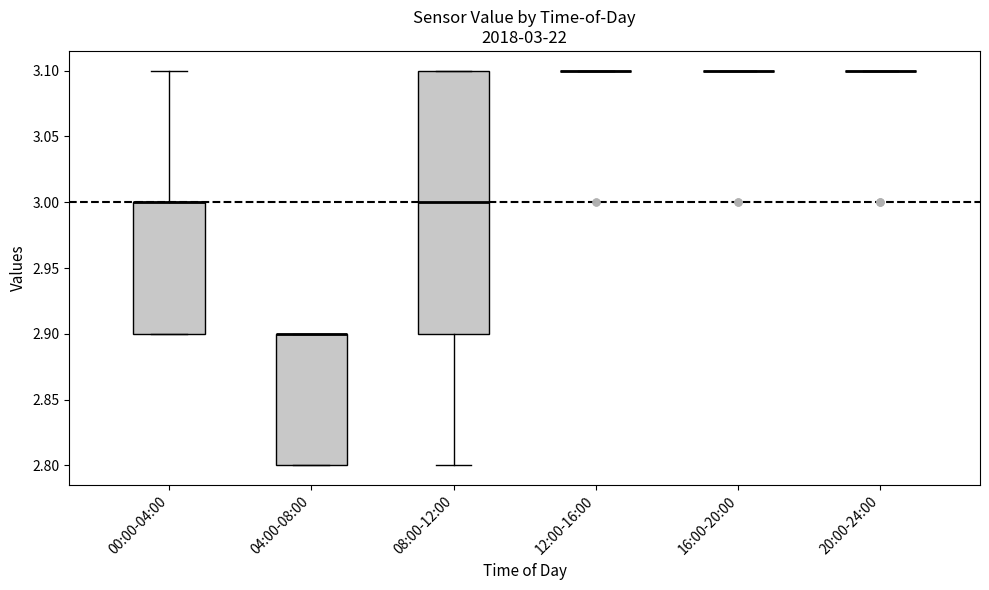

Comparing the boxes themselves (not the whiskers), which one is the tallest?

08:00-12:00